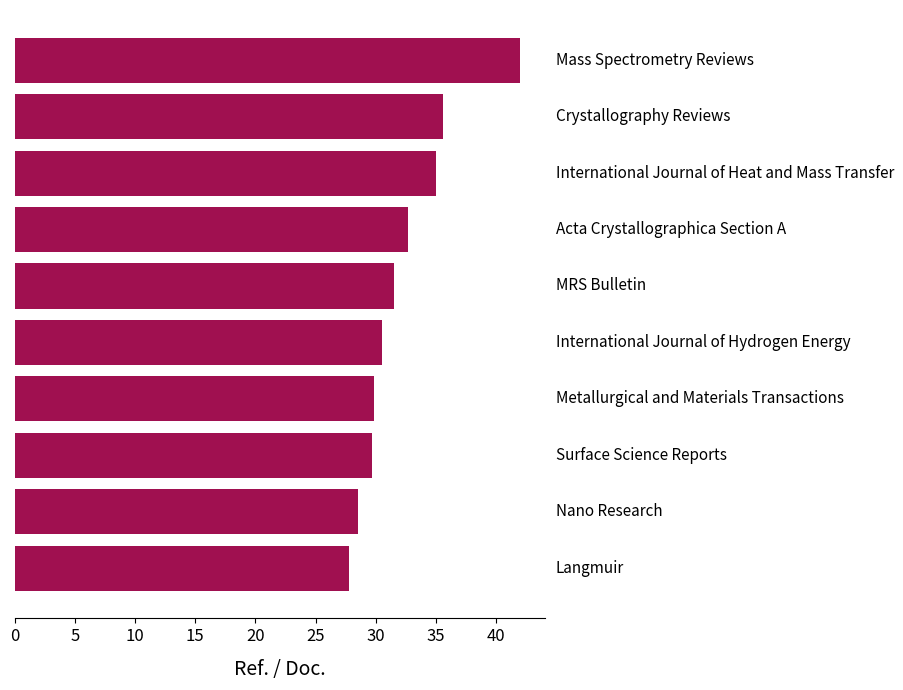

What is the maximum value shown in the chart?

42.0